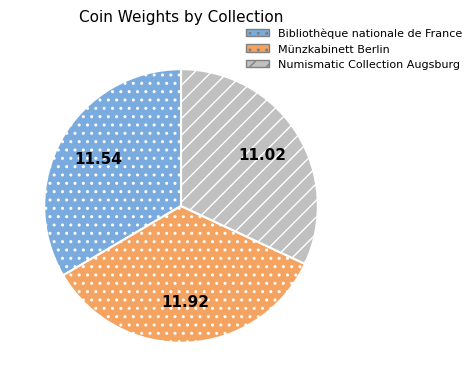

Which has a higher value, Numismatic Collection Augsburg or Bibliothèque nationale de France?

Bibliothèque nationale de France